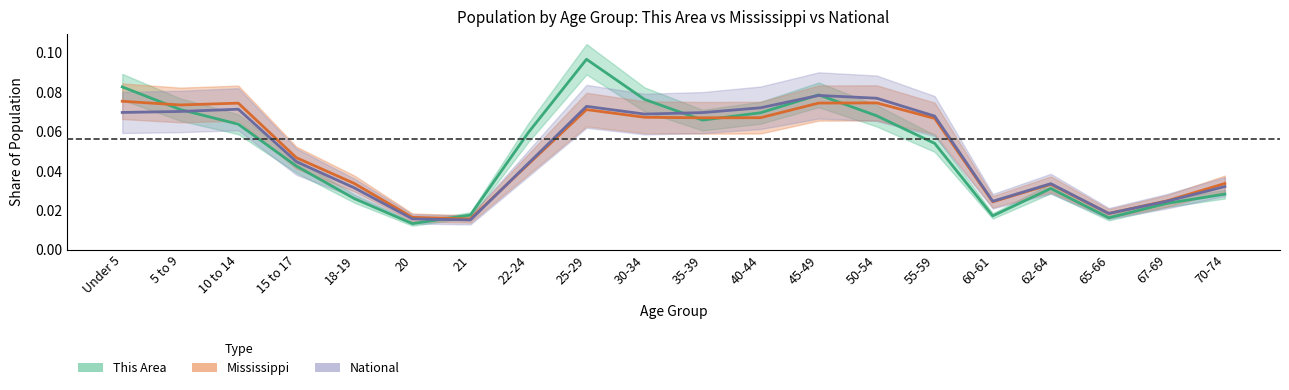

What is the difference between the maximum and minimum values in the This Area series?

0.1